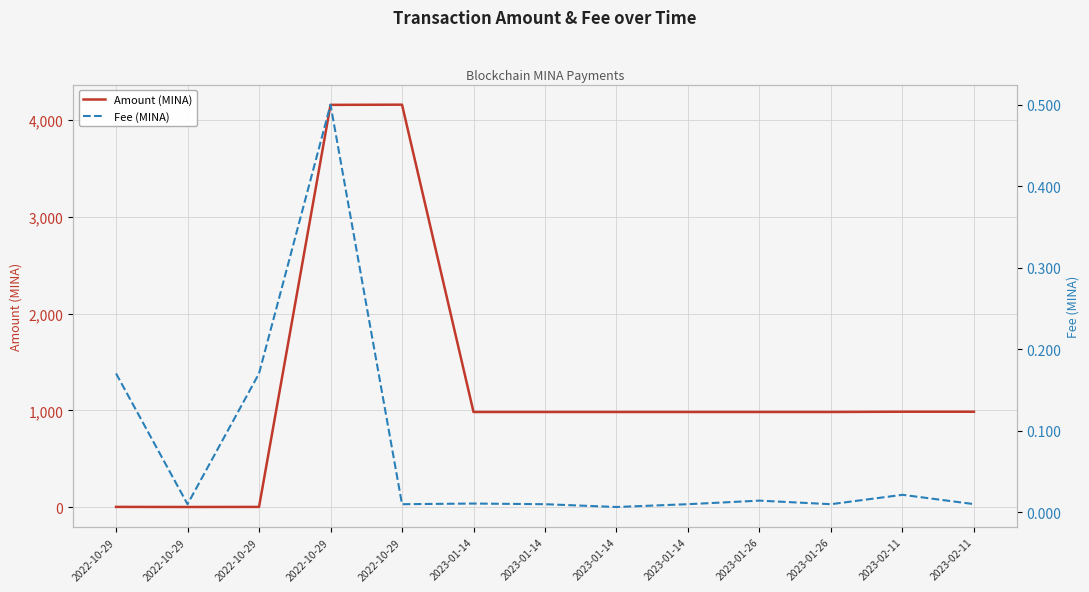

Which series has the widest spread of values?

Amount (MINA)